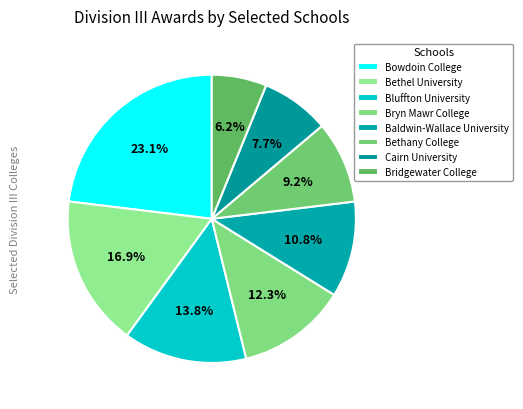

Which category has the smallest portion of the pie?

Bridgewater College